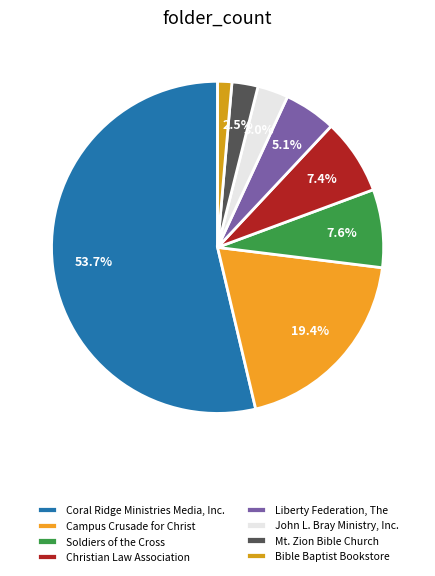

Does Coral Ridge Ministries Media, Inc. represent more than half of the total?

Yes